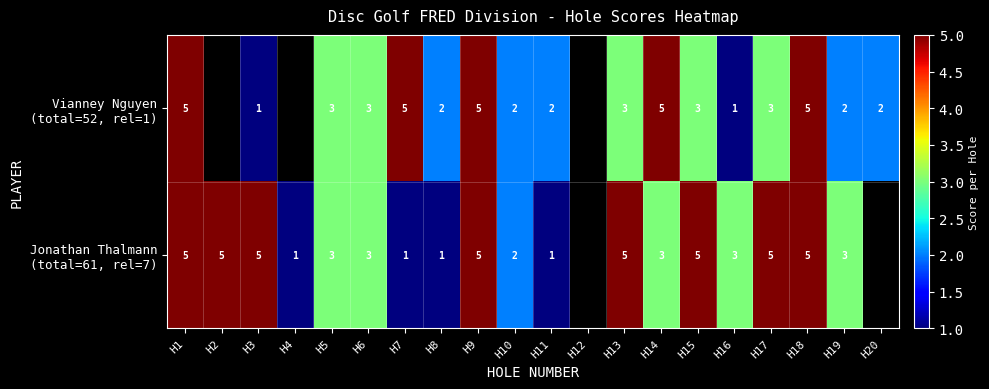

Which label corresponds to the largest value in the chart?

H1